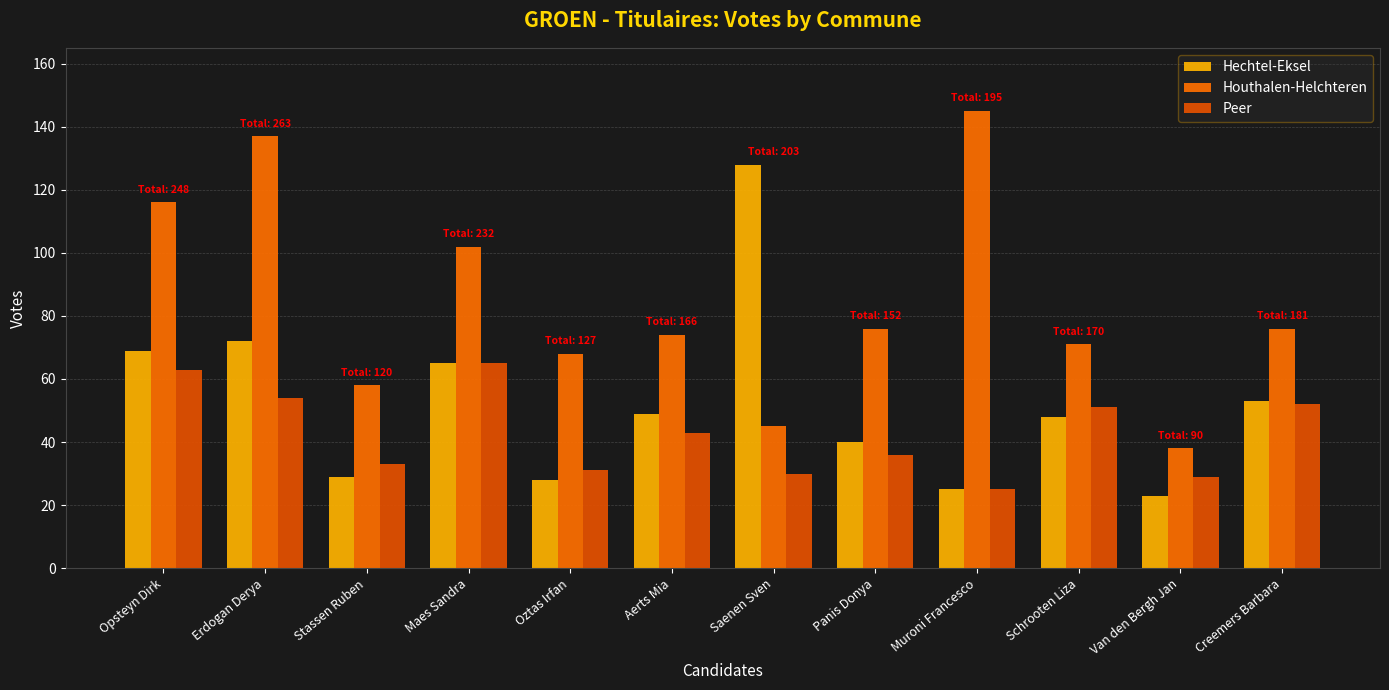

At which label does Peer first exceed 43?

Opsteyn Dirk